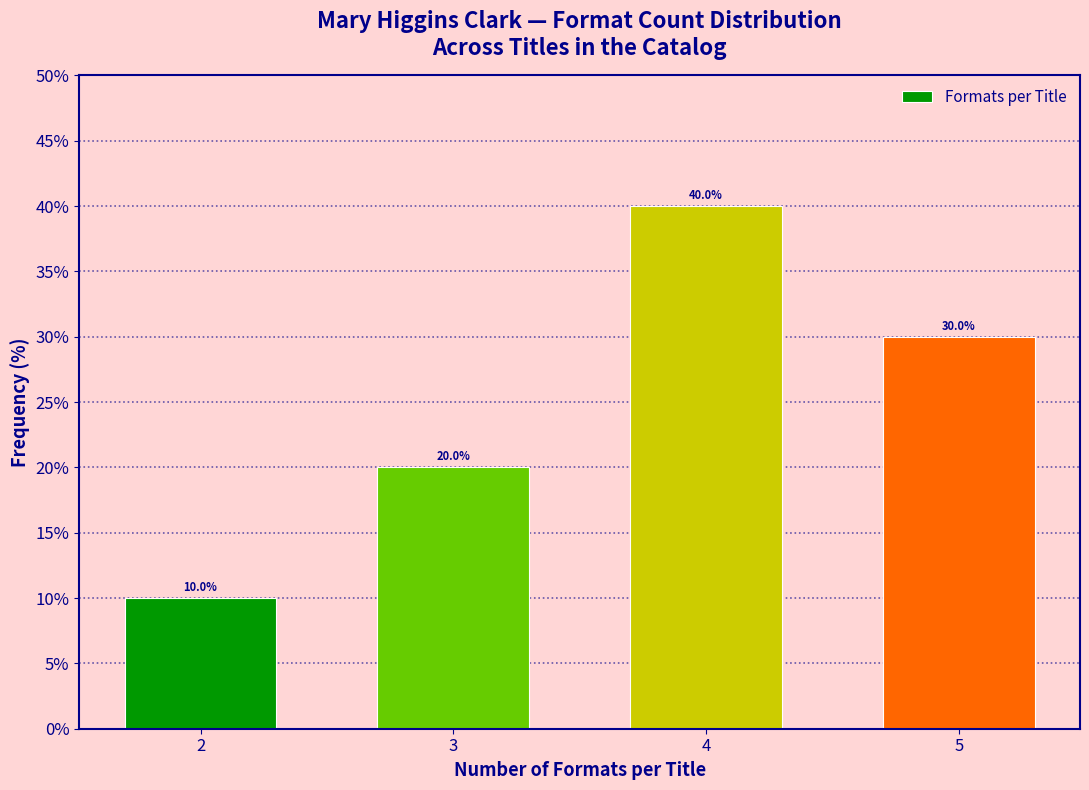

Which range on the x-axis has the tallest bar?

3.5 to 4.5